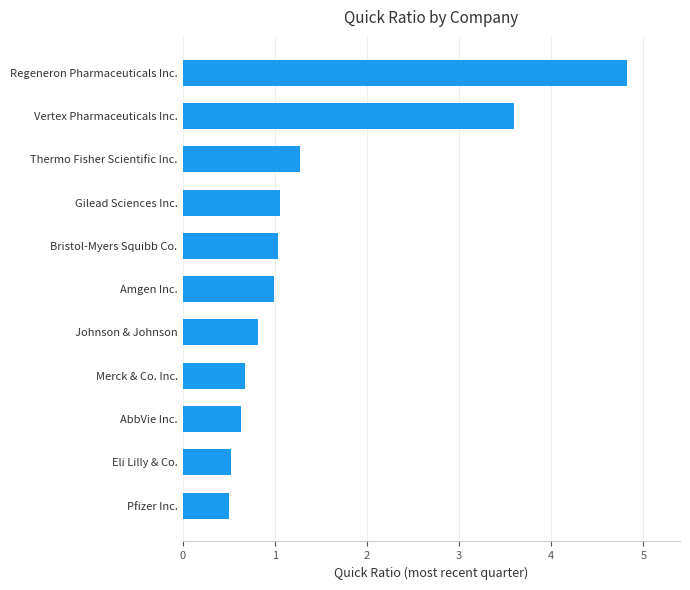

What is the minimum value shown in the chart?

0.5